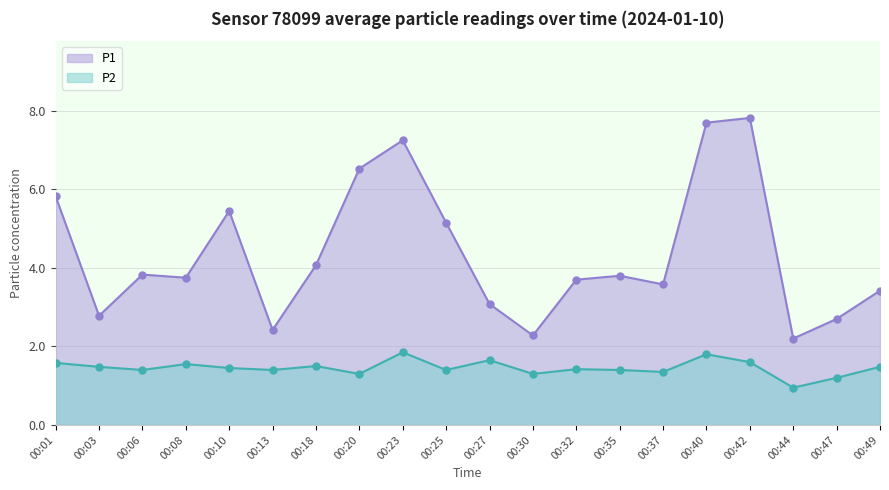

What is the minimum value shown in the chart?

0.9